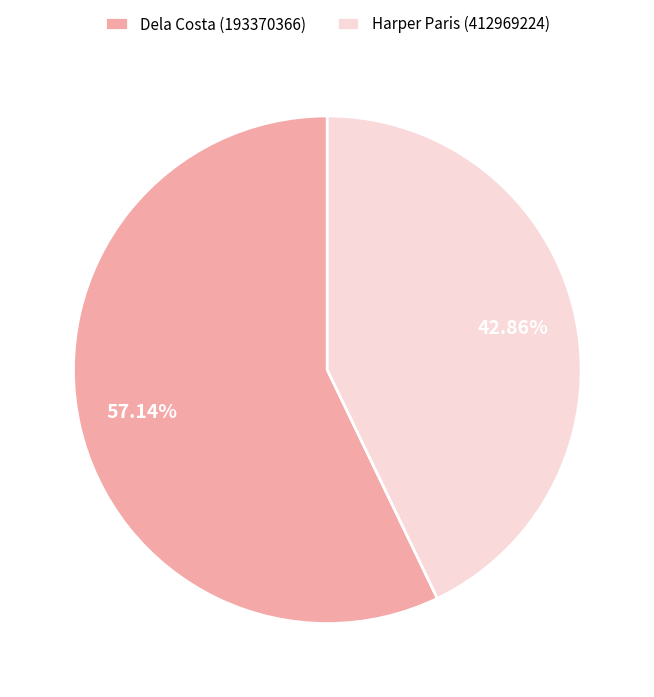

To the nearest percent, what is the average slice percentage?

50%